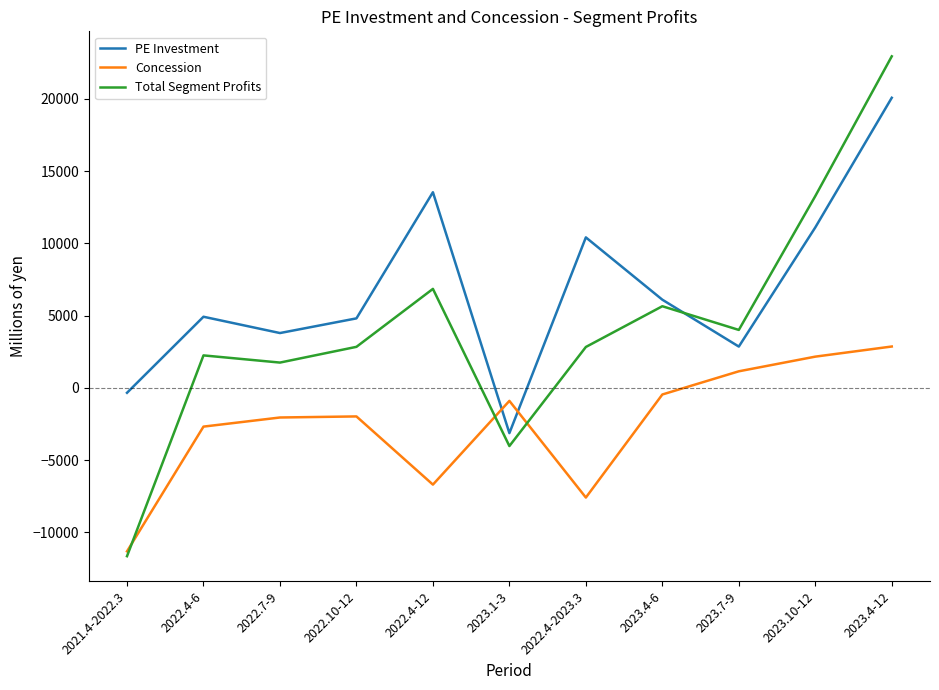

What is the difference between the second highest and minimum values in the PE Investment series?

16671